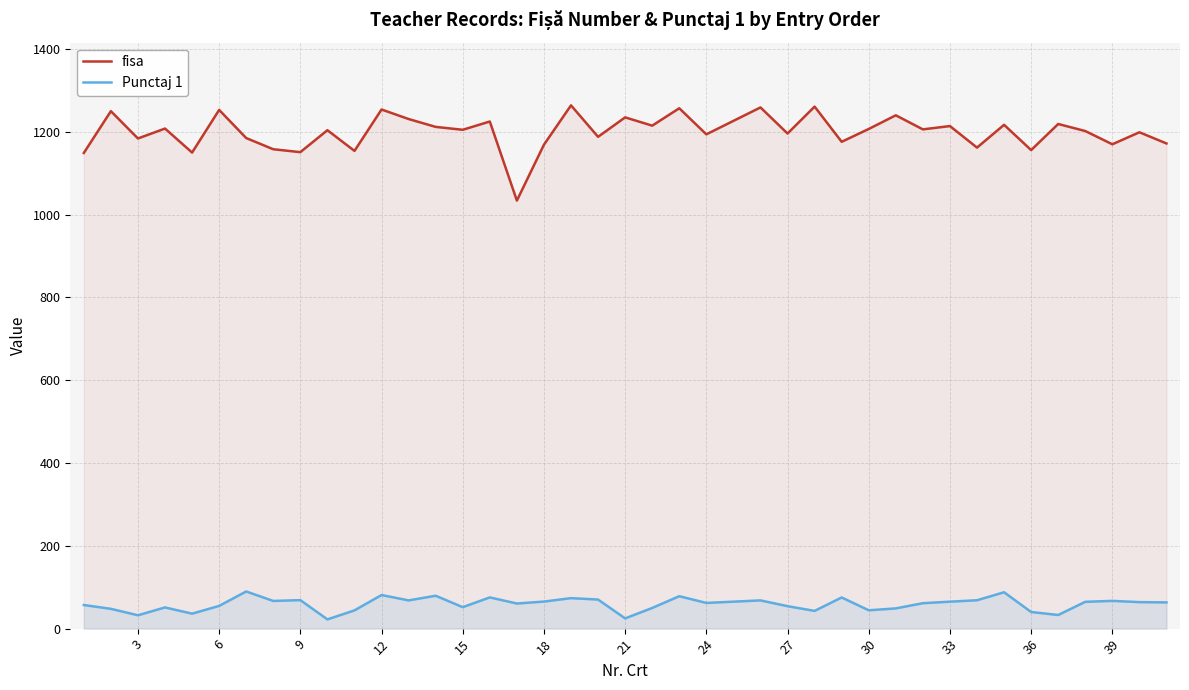

What are all the series names shown in the legend?

fisa, Punctaj 1